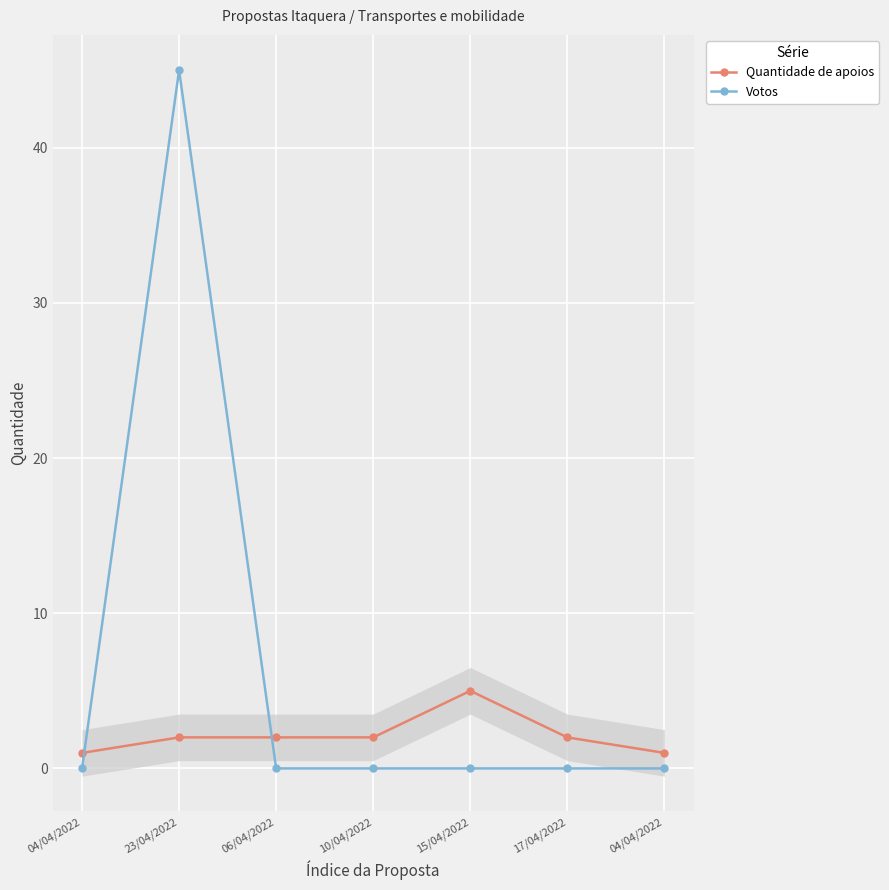

Which series has the largest total across all categories?

Votos